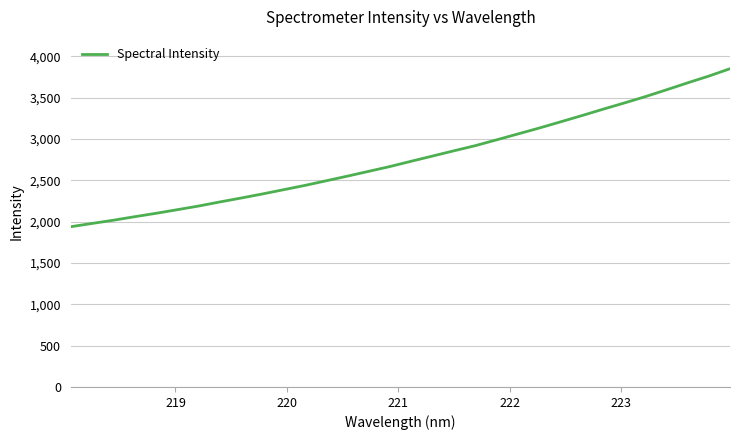

What is the difference between the maximum and minimum values?

1911.4